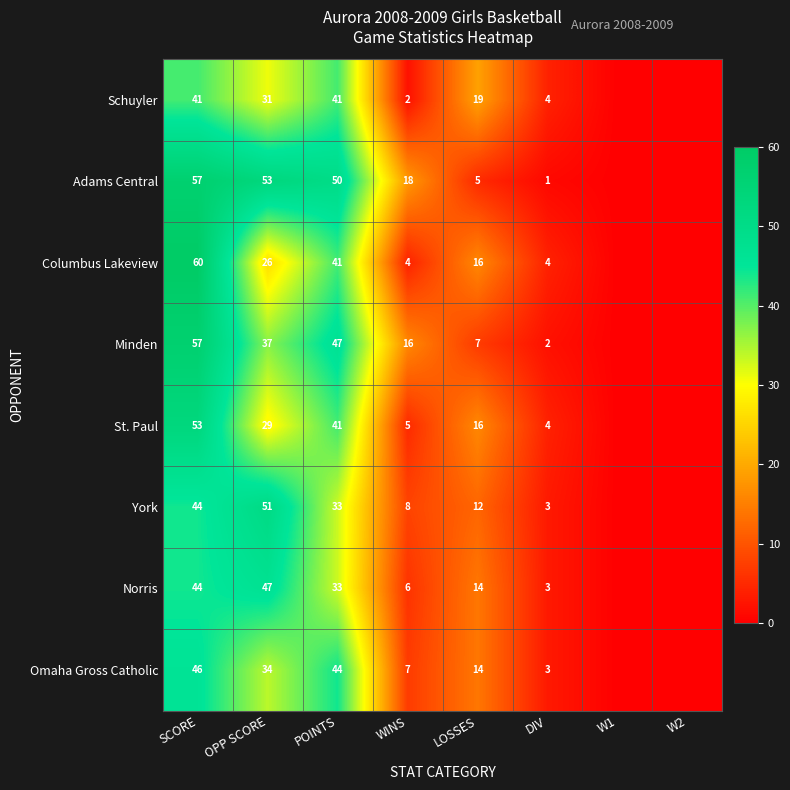

What is the difference between the highest and lowest values at WINS?

16